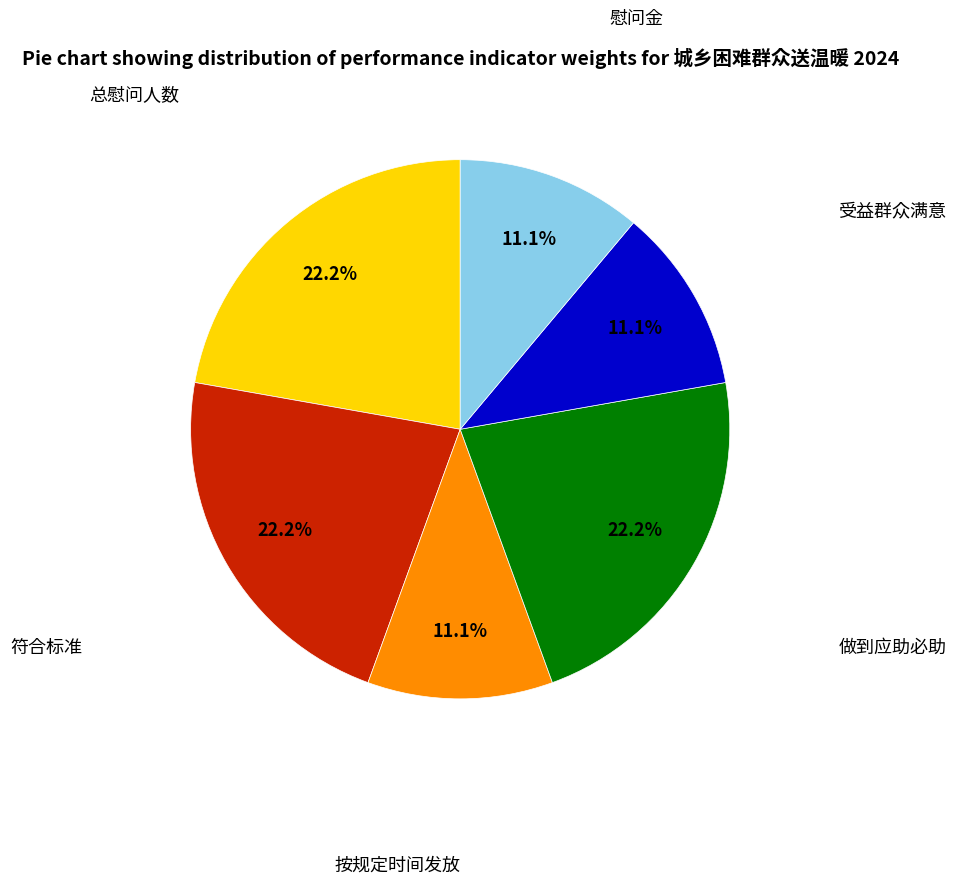

Is there any slice that represents more than half of the pie?

No